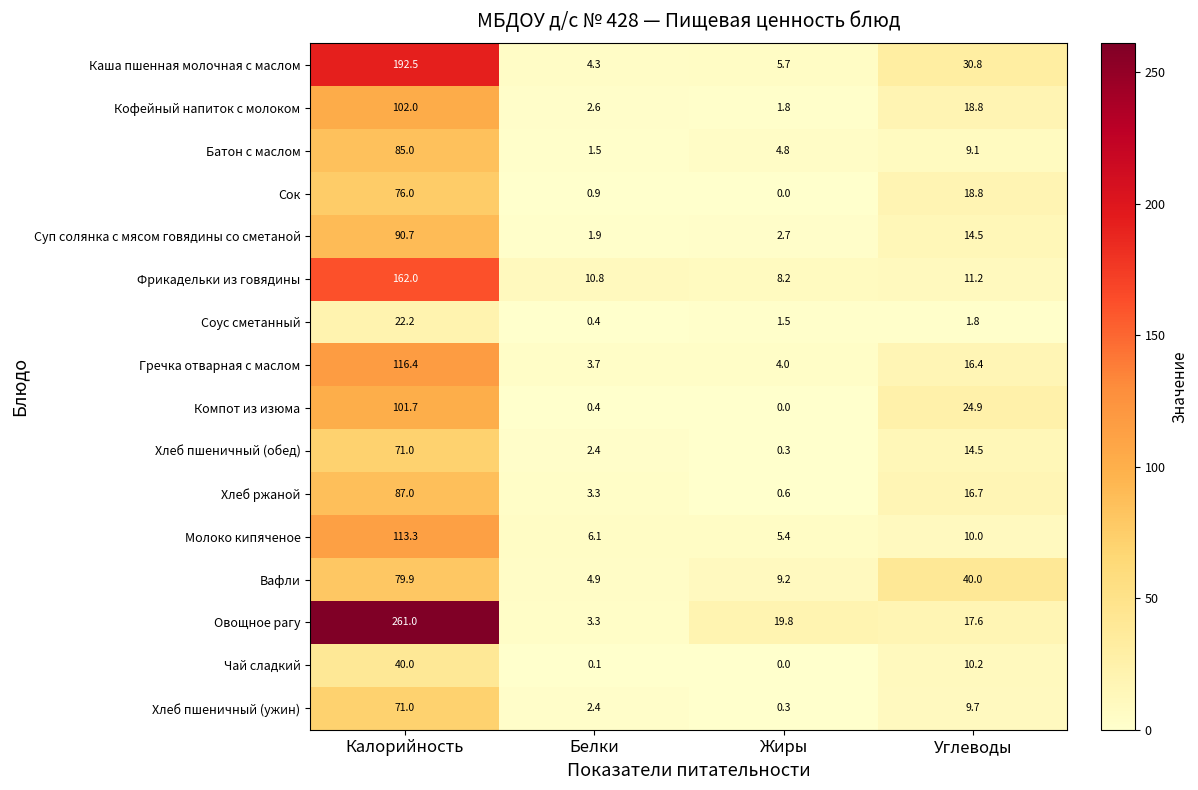

What is the sum of all Хлеб пшеничный (ужин) values?

83.4